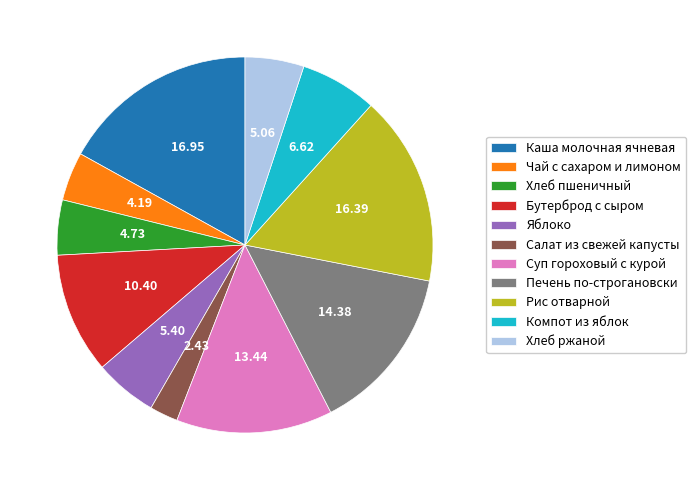

Does Суп гороховый с курой represent more than half of the total?

No